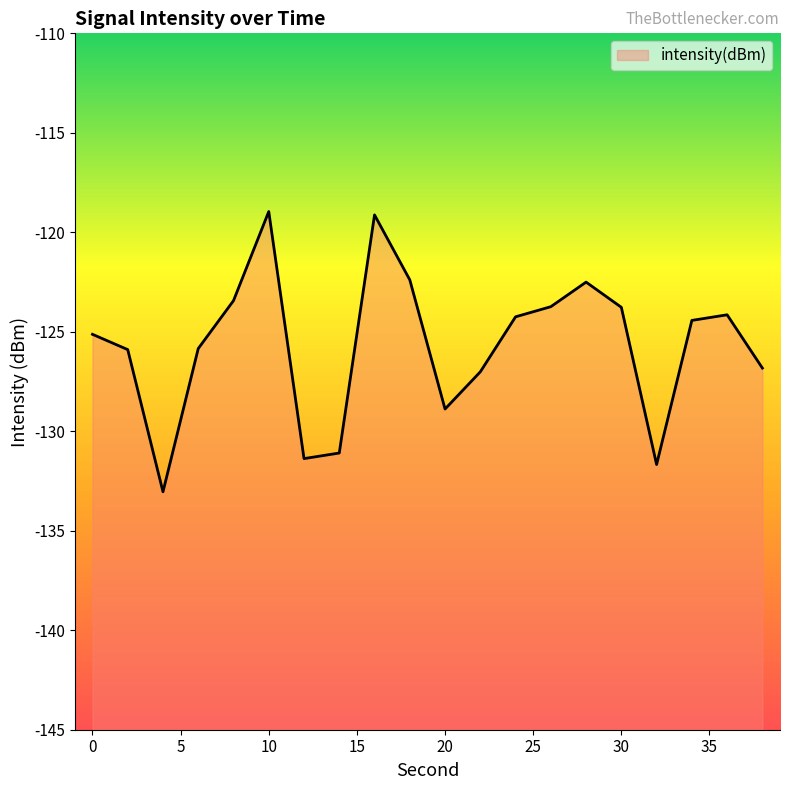

What is the value of the 15th point from the left?

-122.5